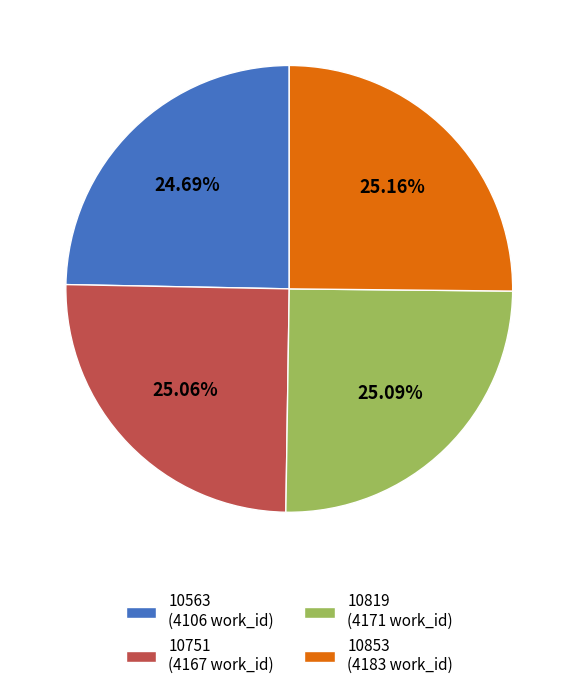

Do 10853 and 10563 together represent more than half of the pie?

No